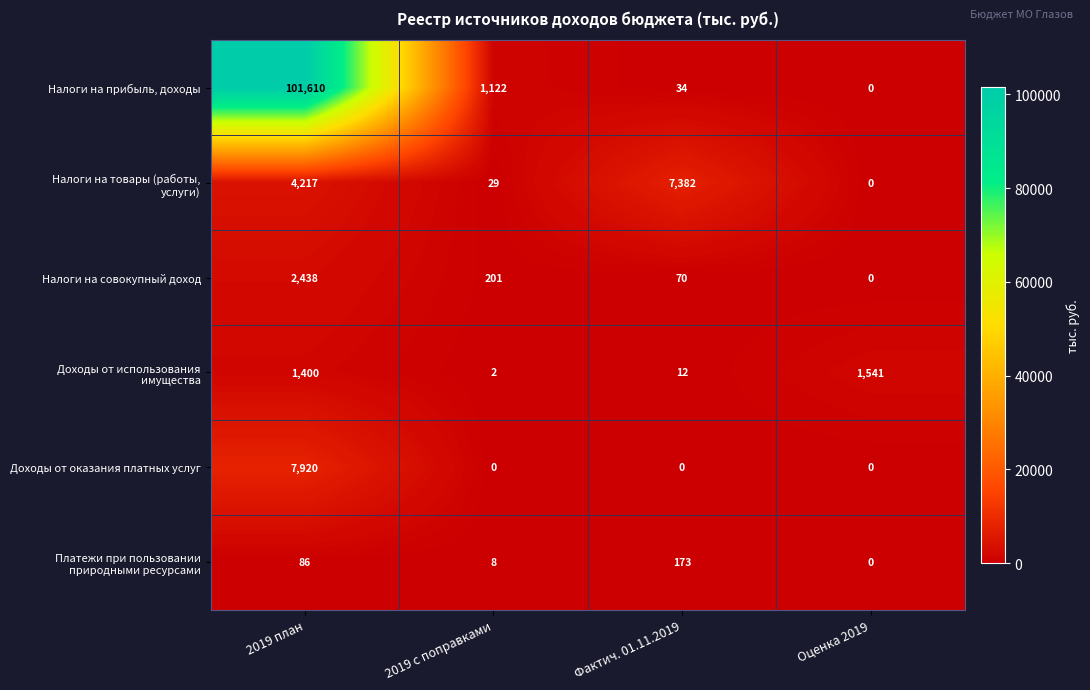

What is the spread (max minus min) of values at Фактич. 01.11.2019?

7382